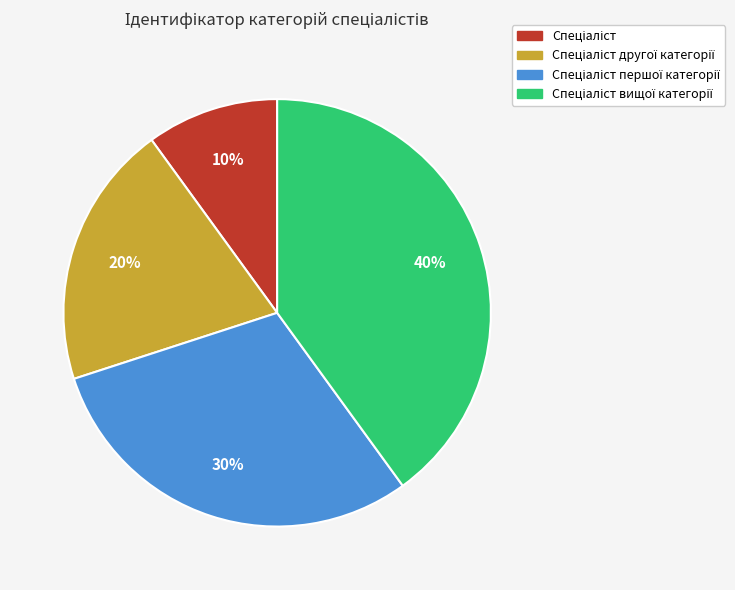

Is there a majority slice in this chart?

No